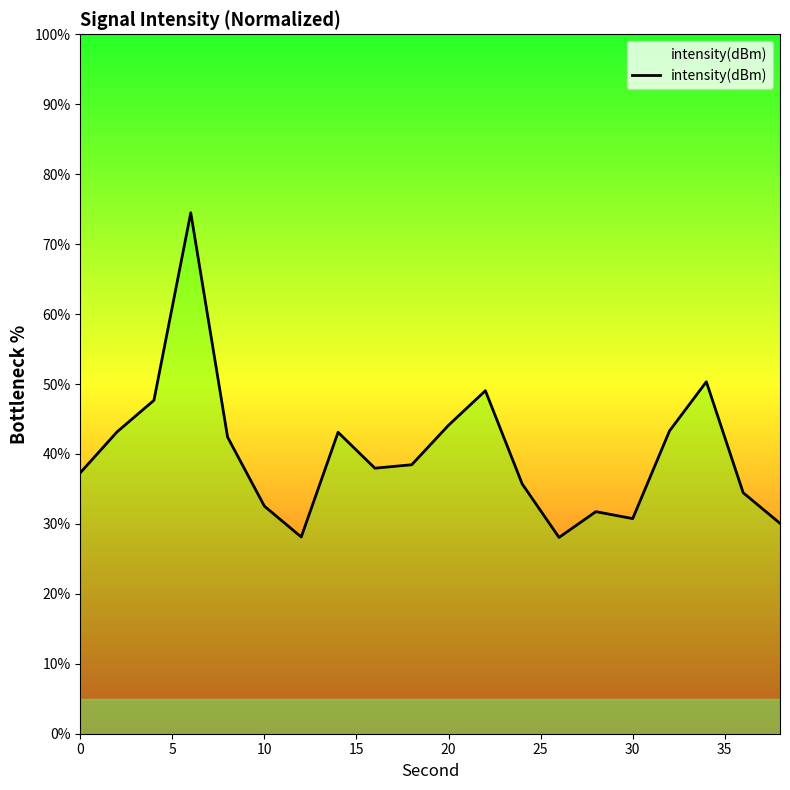

What is the difference between the maximum and minimum values?

46.4